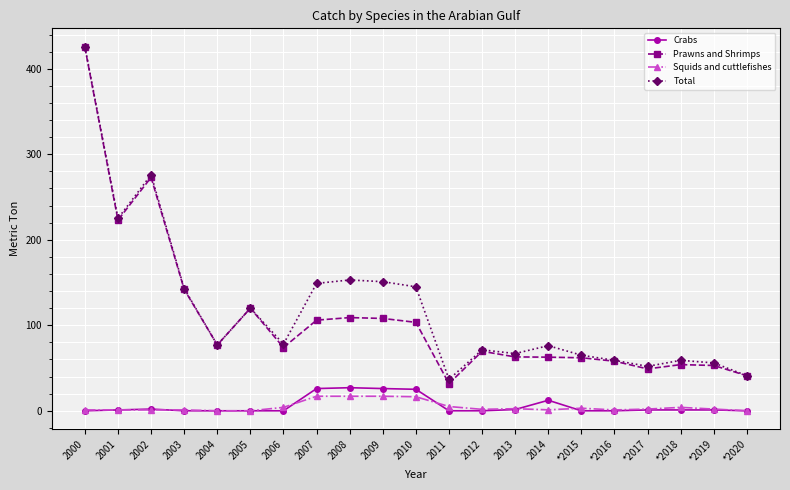

True or false: Crabs and Prawns and Shrimps intersect in this chart.

False